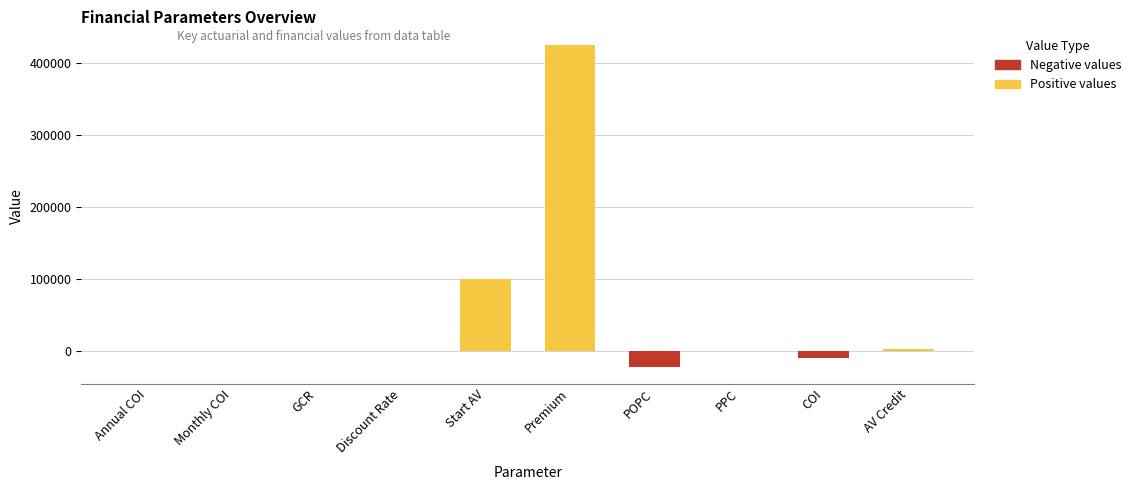

Where is the data nearest to the value 200812?

Start AV